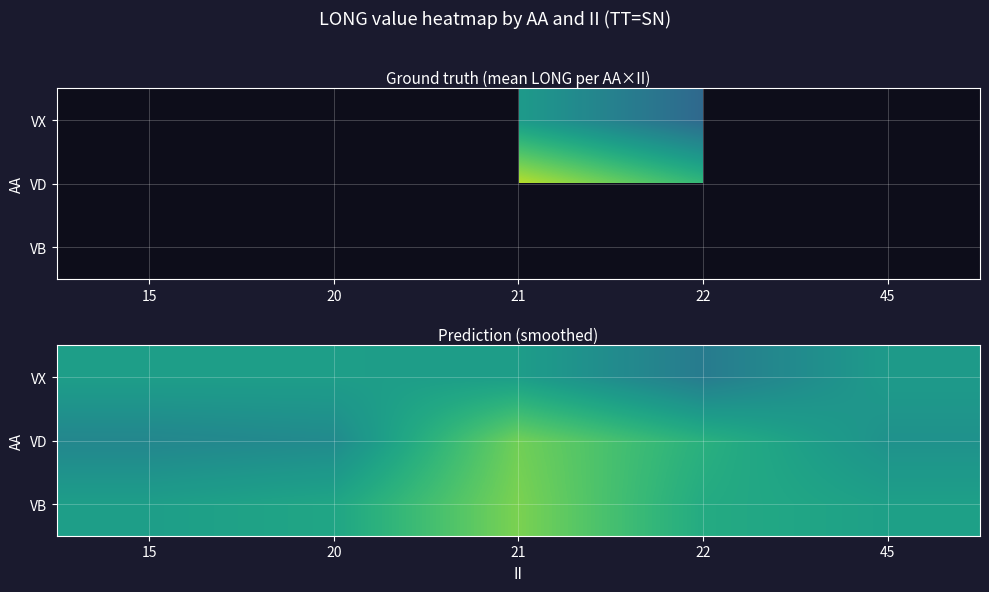

The value of VX at 21 is 48.8. True or false?

False